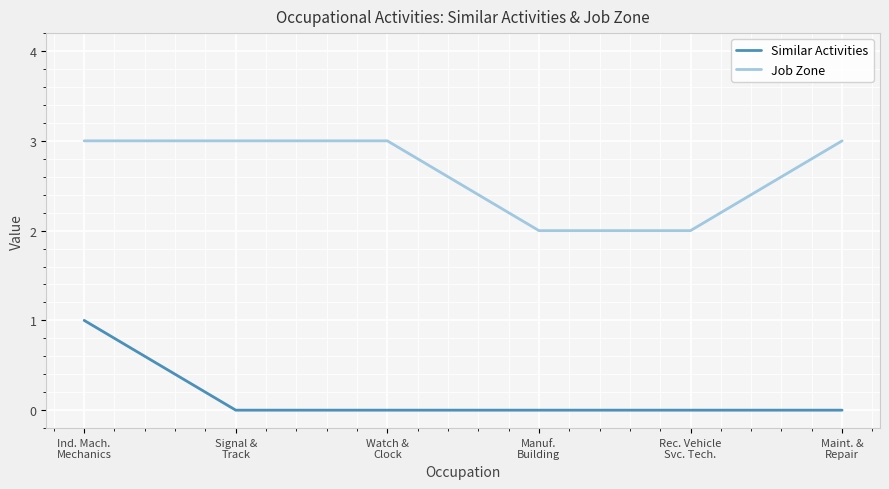

List the series in order of their overall mean, lowest first.

Similar Activities, Job Zone